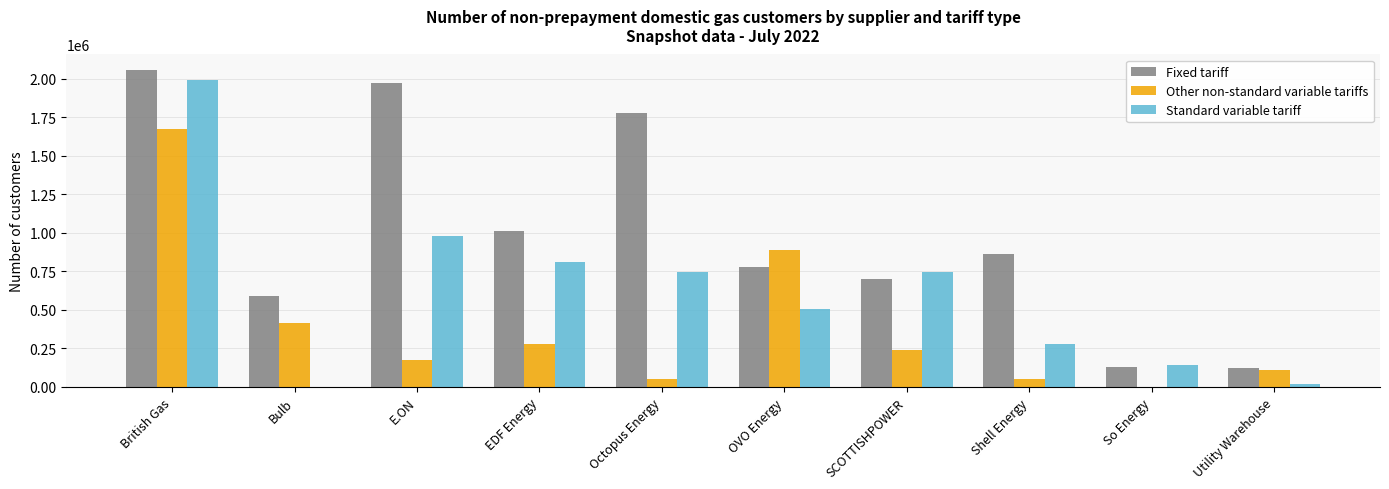

How many groups of bars are there?

10